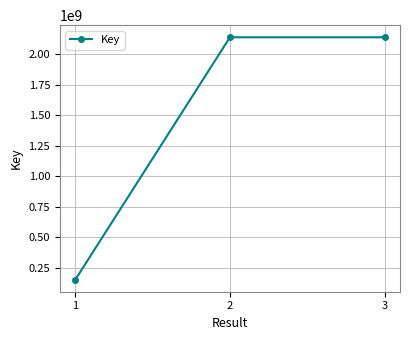

Is it true that the value at 1 is 152404031?

True